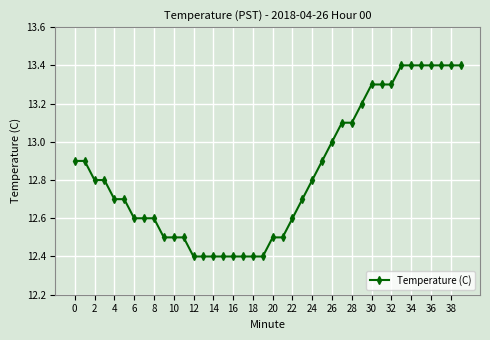

What is the minimum value shown in the chart?

12.4